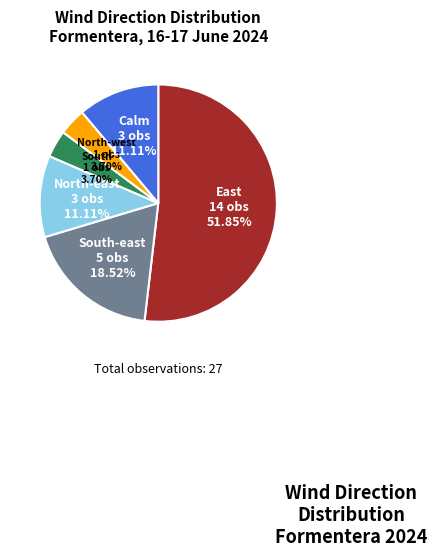

Is there a majority slice in this chart?

Yes